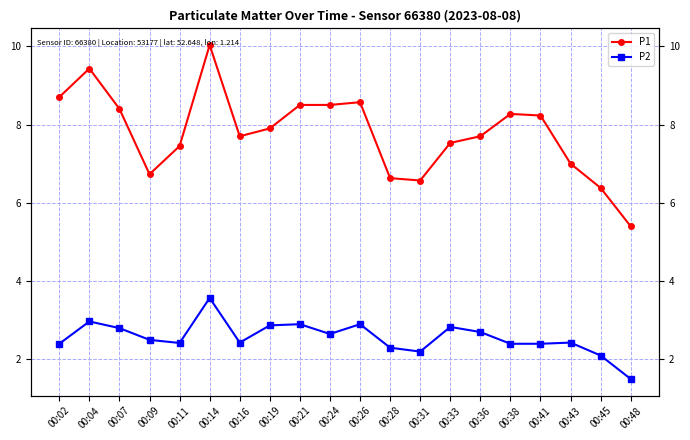

Rank the series by their average value, from highest to lowest.

P1, P2